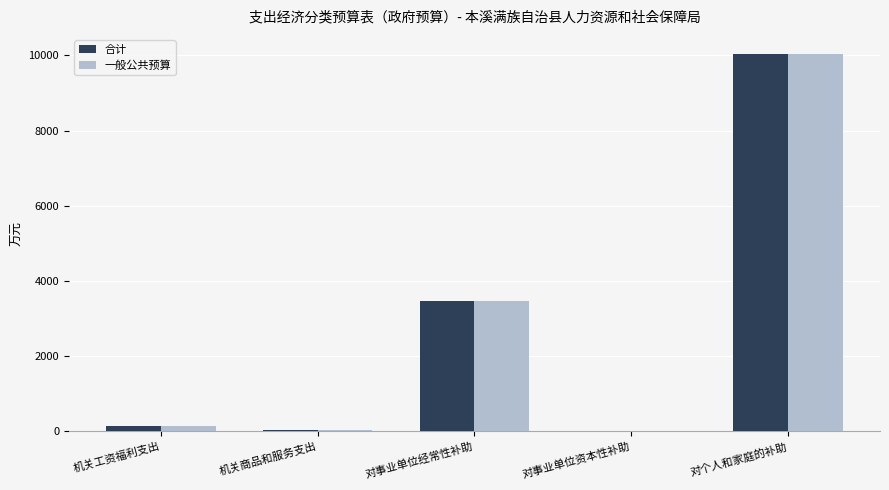

What is the sum of all 合计 values?

13697.1